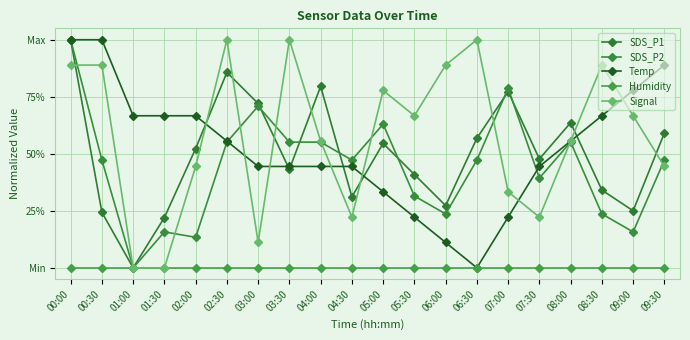

Reading left to right, what are all the values shown in this chart?

SDS_P1: 1.0	0.2	0.0	0.2	0.5	0.9	0.7	0.4	0.8	0.3	0.5	0.4	0.3	0.6	0.8	0.5	0.6	0.3	0.3	0.6
SDS_P2: 1.0	0.5	0.0	0.2	0.1	0.6	0.7	0.6	0.6	0.5	0.6	0.3	0.2	0.5	0.8	0.4	0.6	0.2	0.2	0.5
Temp: 1.0	1.0	0.7	0.7	0.7	0.6	0.4	0.4	0.4	0.4	0.3	0.2	0.1	0.0	0.2	0.4	0.6	0.7	0.8	0.9
Humidity: 0.0	0.0	0.0	0.0	0.0	0.0	0.0	0.0	0.0	0.0	0.0	0.0	0.0	0.0	0.0	0.0	0.0	0.0	0.0	0.0
Signal: 0.9	0.9	0.0	0.0	0.4	1.0	0.1	1.0	0.6	0.2	0.8	0.7	0.9	1.0	0.3	0.2	0.6	0.9	0.7	0.4